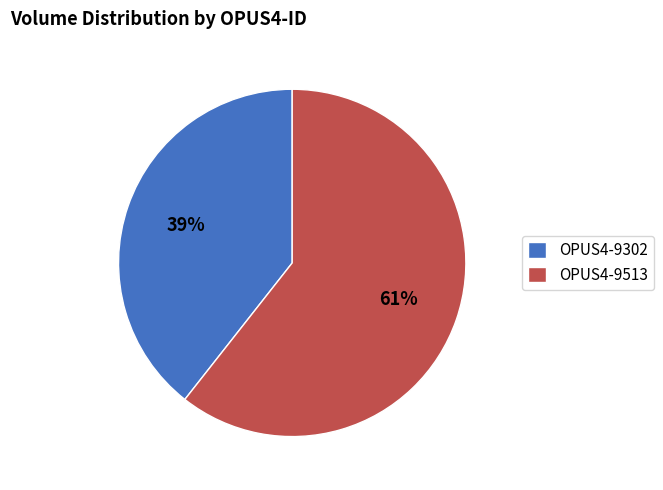

Do OPUS4-9513 and OPUS4-9302 together represent more than half of the pie?

Yes